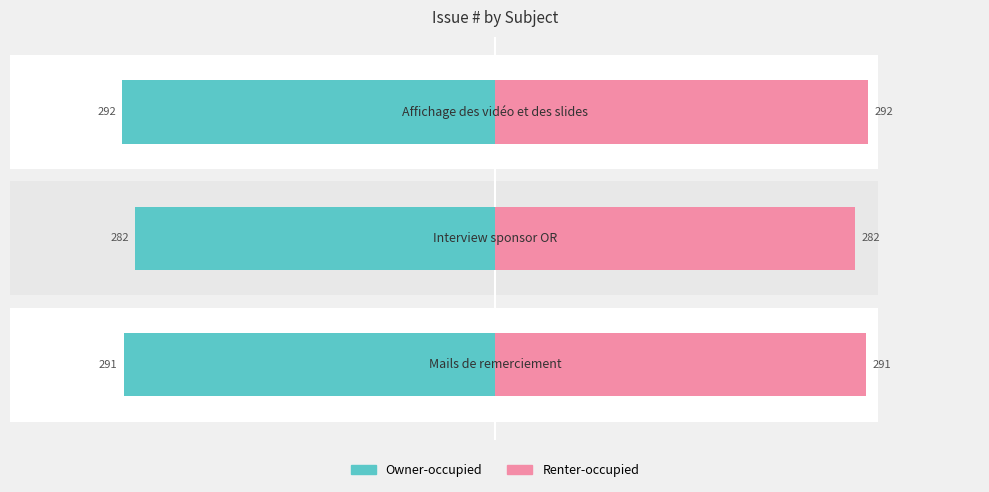

How many categories are shown in the chart?

3